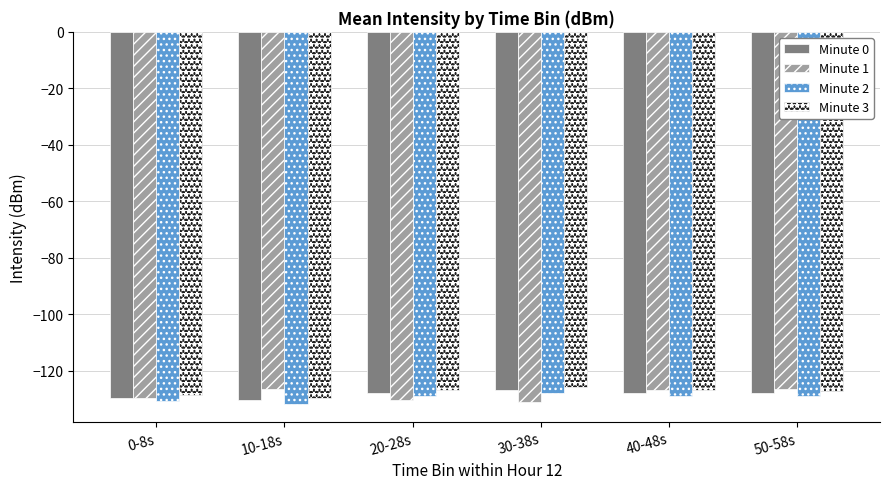

Rank the series by their maximum value, from highest to lowest.

Minute 3, Minute 1, Minute 0, Minute 2